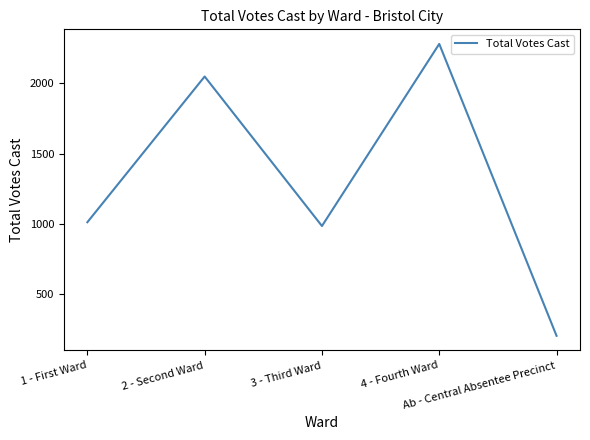

Reading left to right, what are all the values shown in this chart?

1 - First Ward=1011	2 - Second Ward=2049	3 - Third Ward=984	4 - Fourth Ward=2281	Ab - Central Absentee Precinct=202